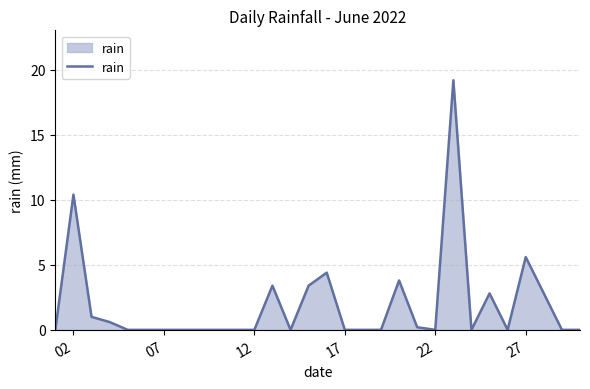

What is the difference between the maximum and minimum values?

19.2